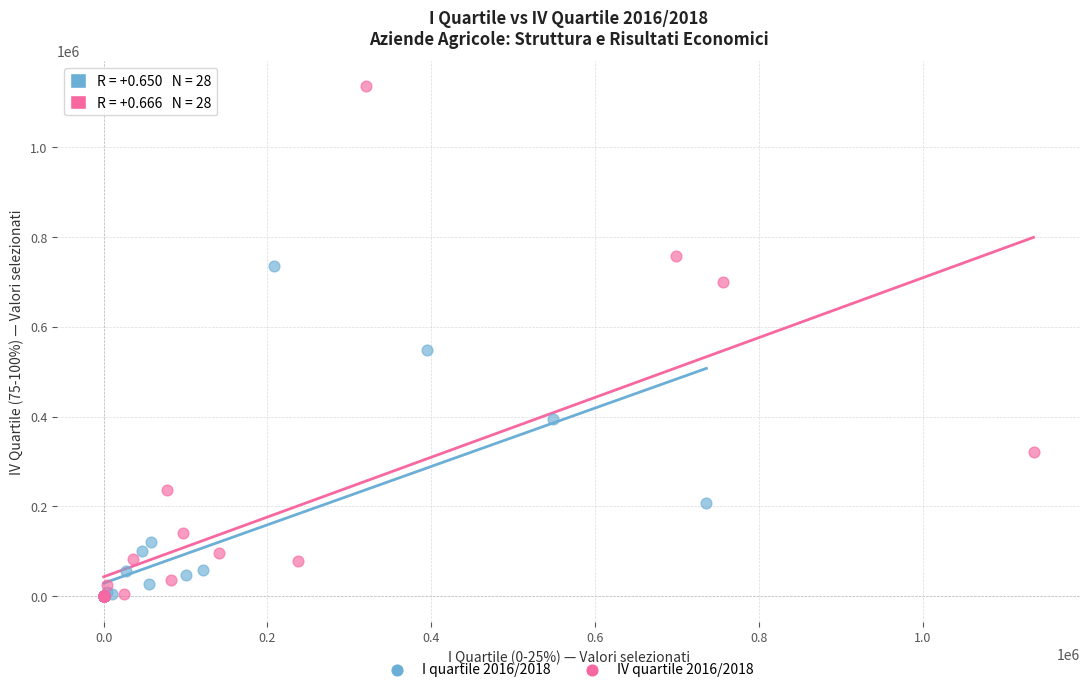

Which series contains the highest Y value?

IV quartile 2016/2018